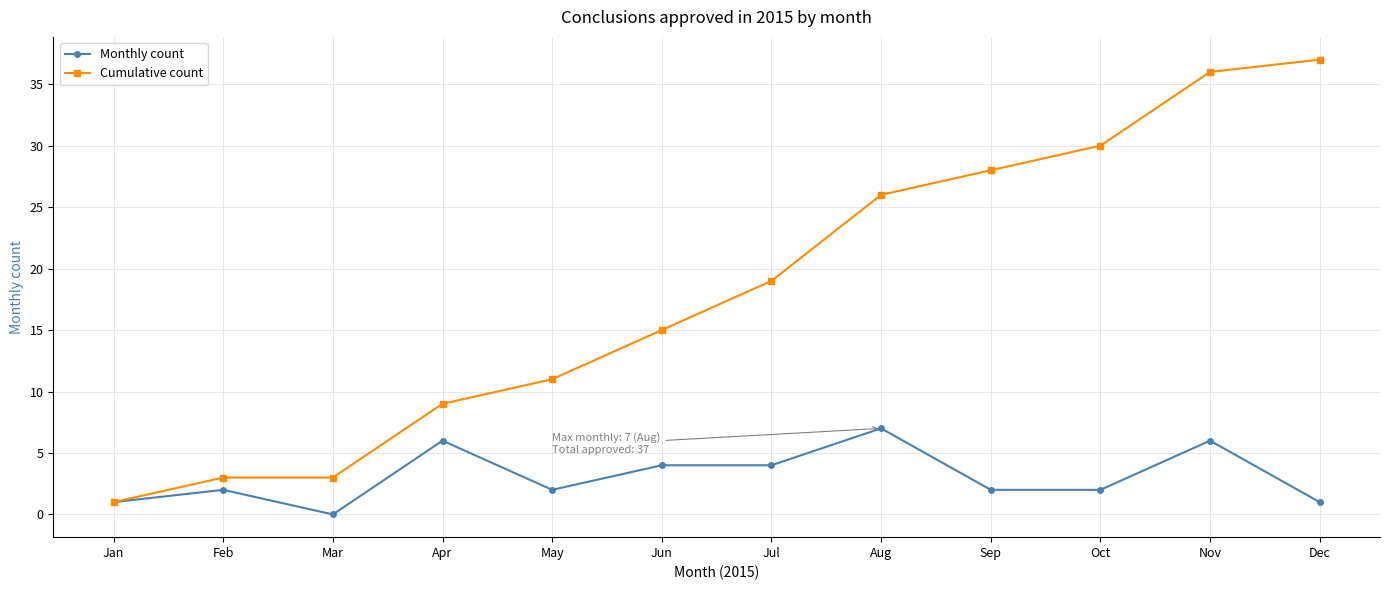

What are all the series names shown in the legend?

Monthly count, Cumulative count